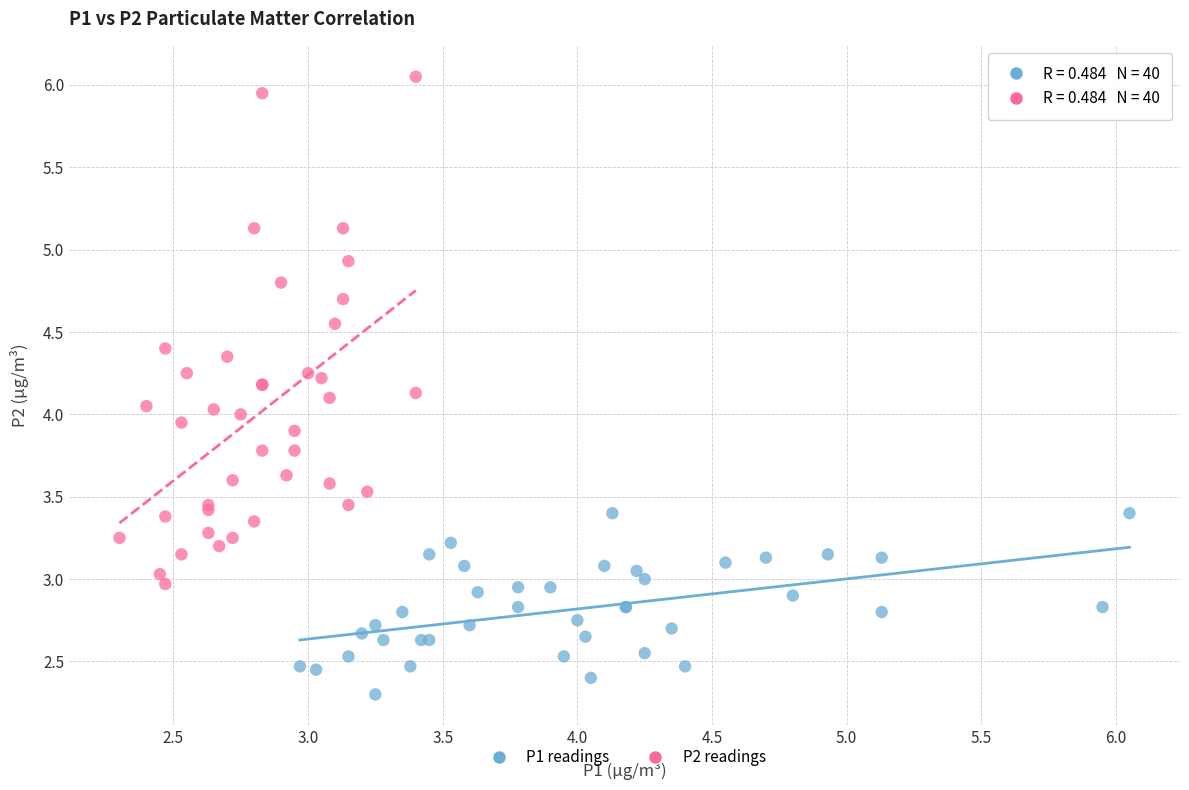

Which series contains the highest Y value?

P2 readings